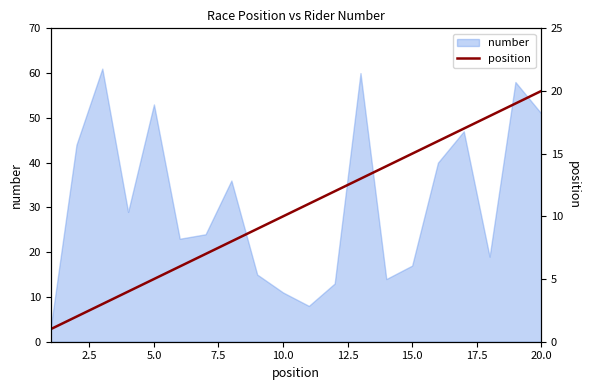

True or false: number has a value of 51 at 20.0.

True